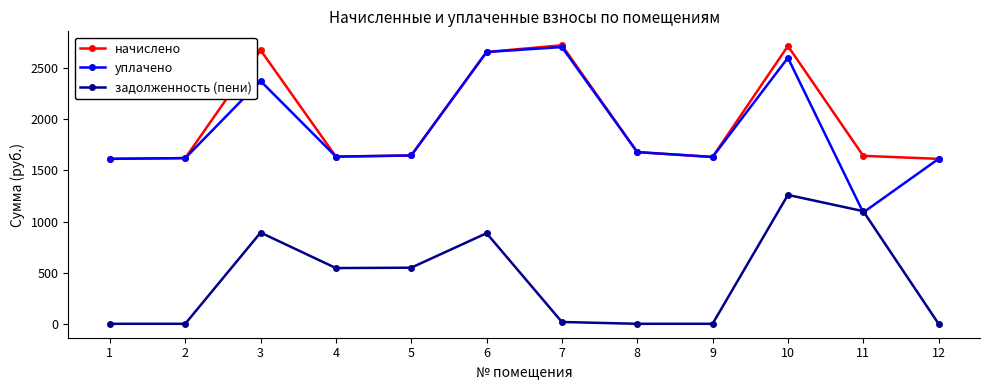

Which series has the largest range (max minus min)?

уплачено